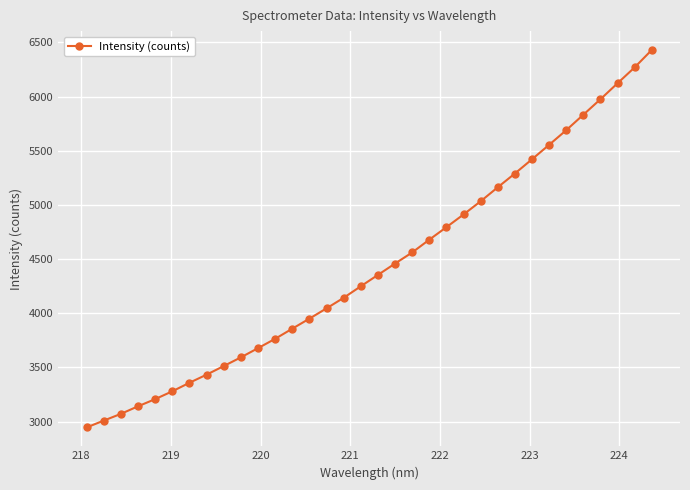

What is the value of the 11th point from the left?

3678.3